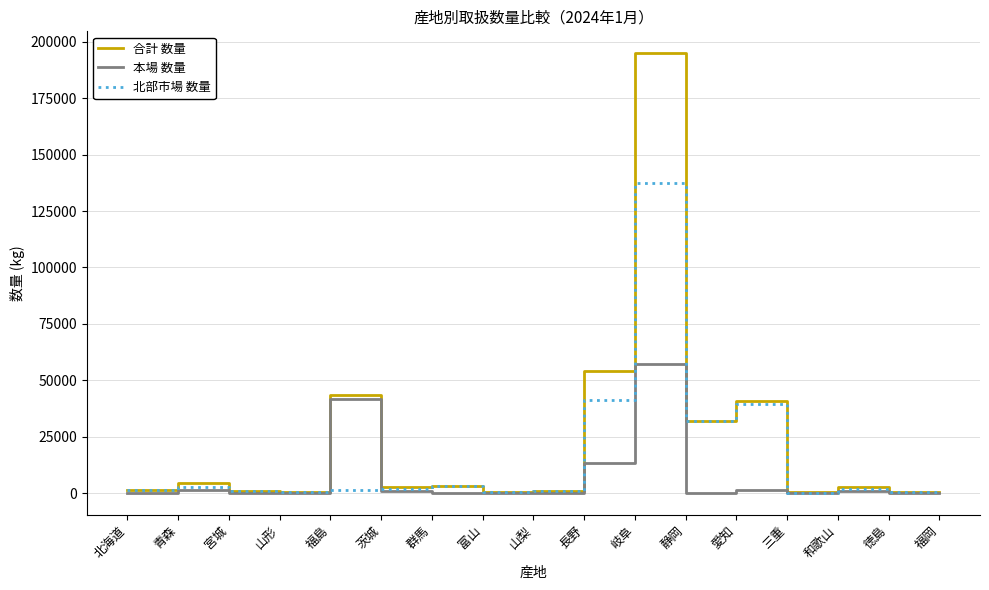

At which label is 合計 数量 closest to 97589?

長野